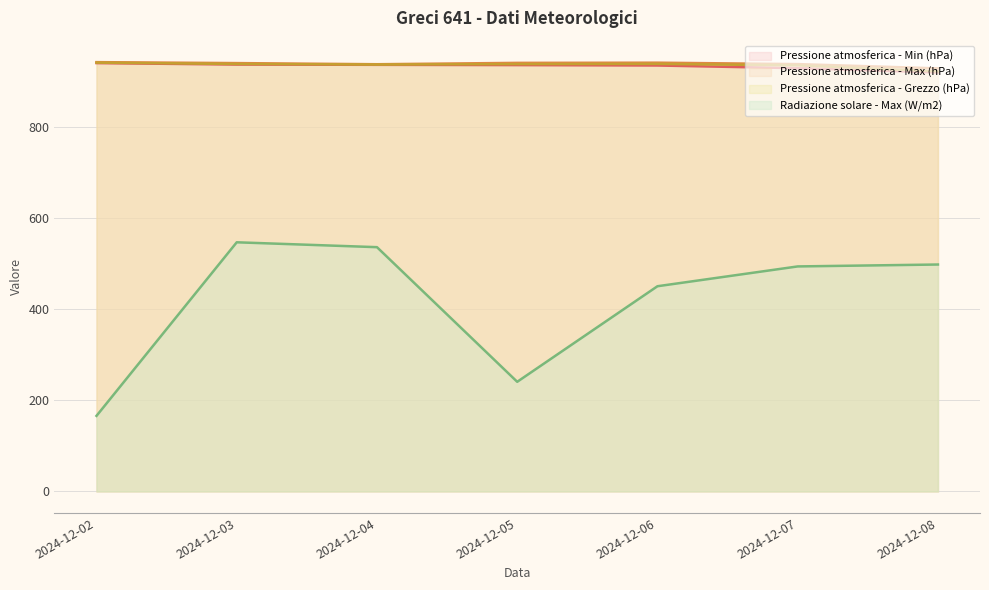

Between 2024-12-07 and 2024-12-02, which is larger?

2024-12-02